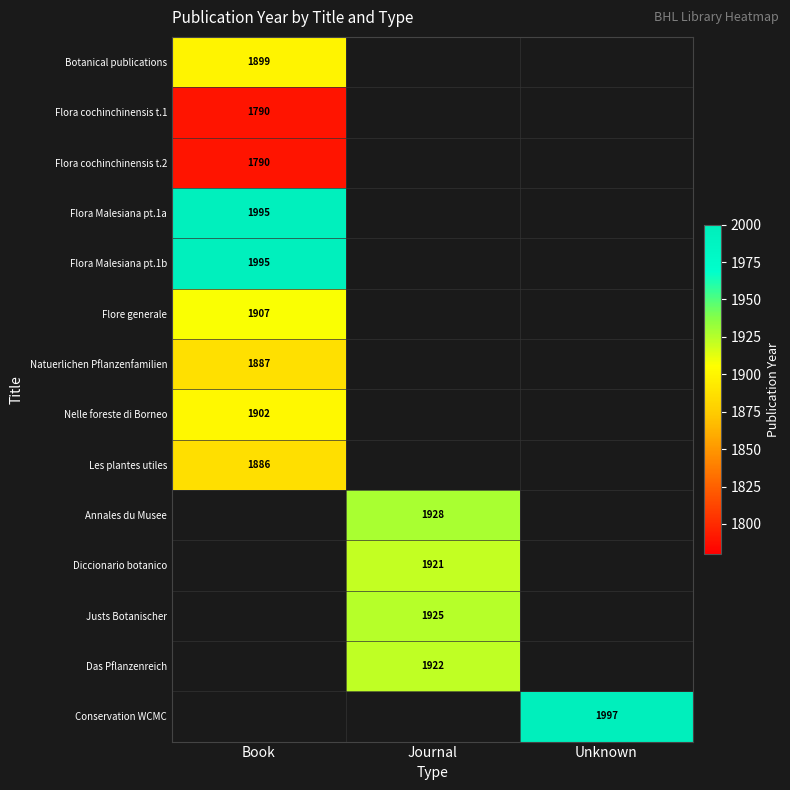

The Flora Malesiana pt.1b series shows 1995 at Book. True or false?

True